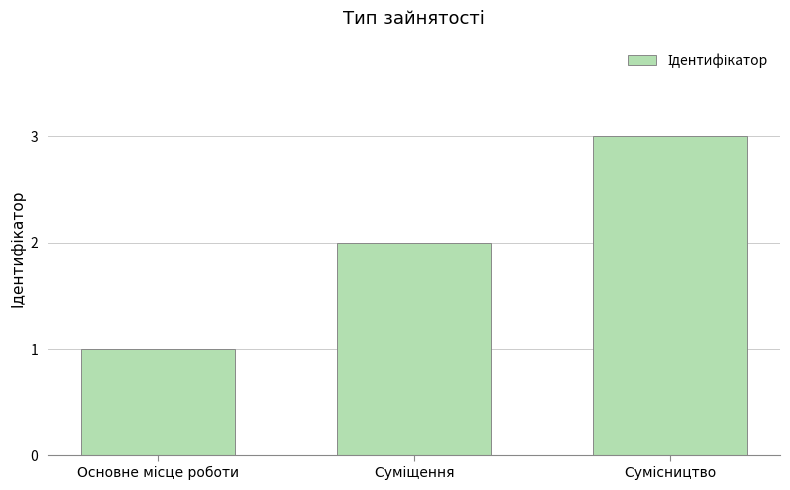

What is the greatest value displayed?

3